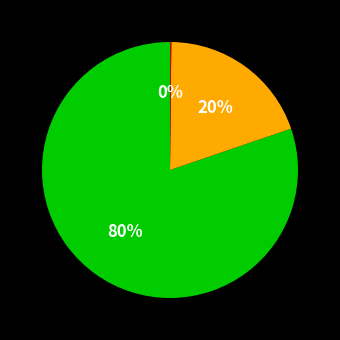

To the nearest percent, what is the average slice percentage?

33%